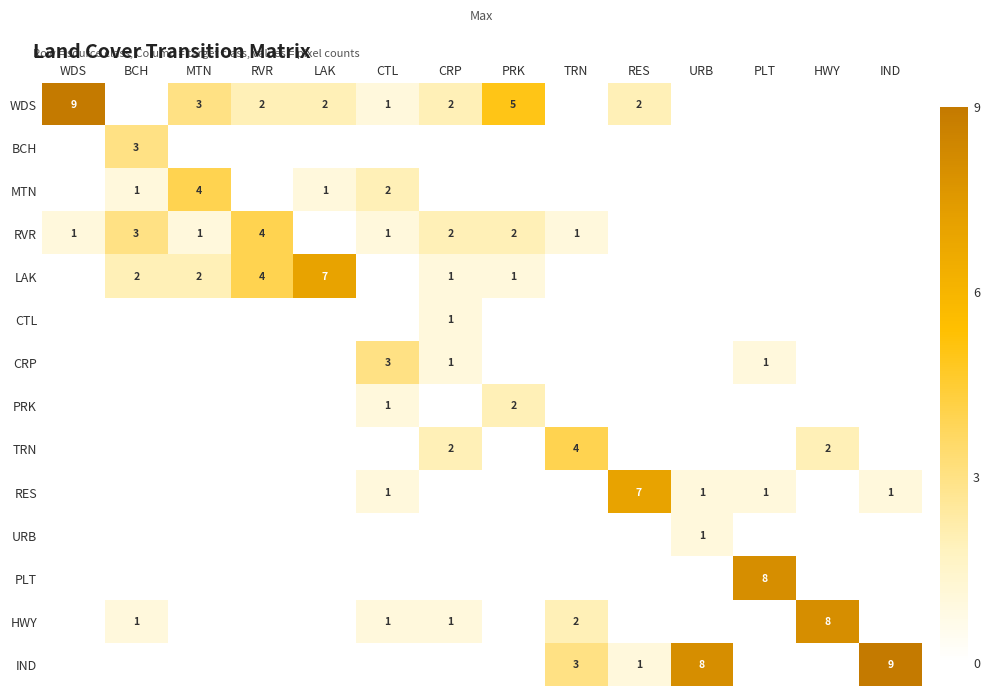

The RVR series shows 2 at CRP. True or false?

True